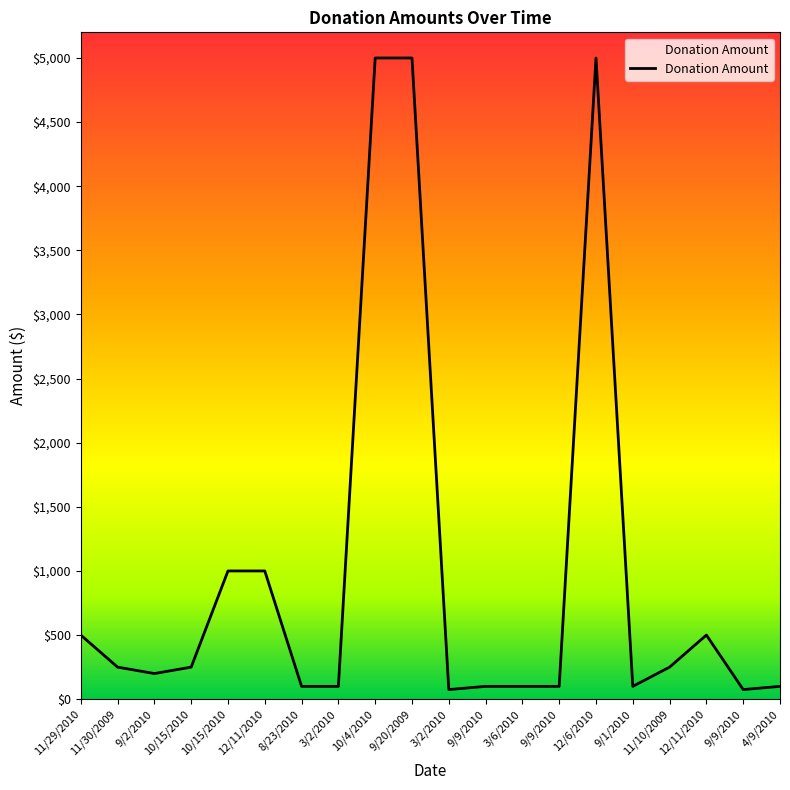

How many lines are shown in the chart?

1